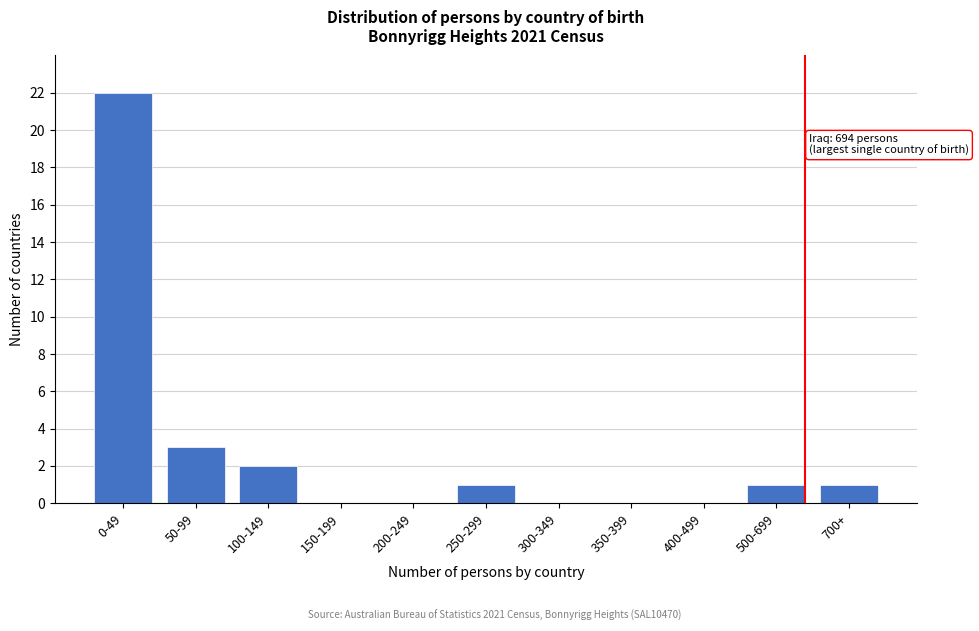

Reading right to left, list all the values displayed in this chart.

700+=1	500-699=1	400-499=0	350-399=0	300-349=0	250-299=1	200-249=0	150-199=0	100-149=2	50-99=3	0-49=22